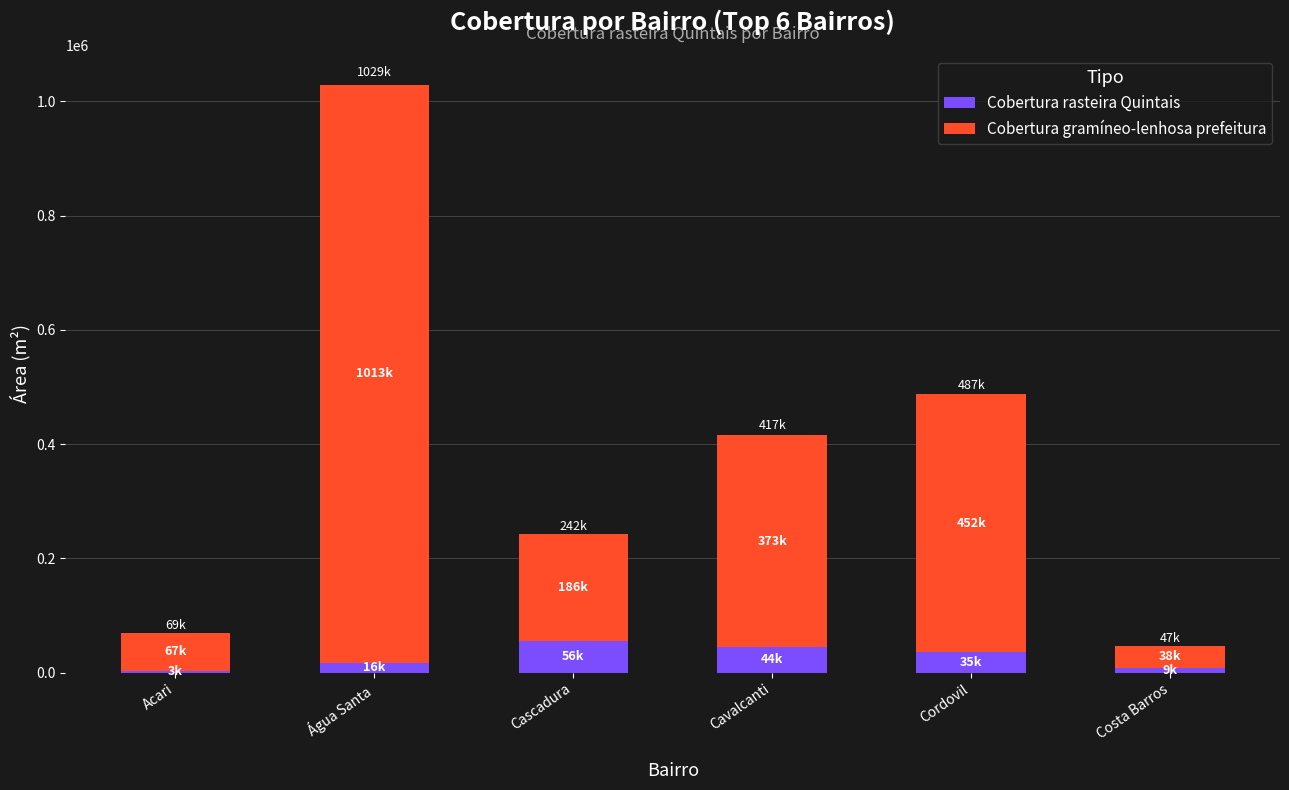

What is the sum of all Cobertura rasteira Quintais values?

163084.7